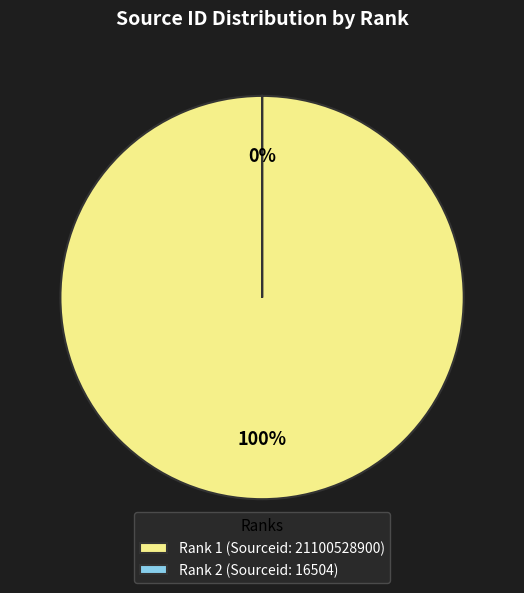

Which slice is the smallest?

Rank 2